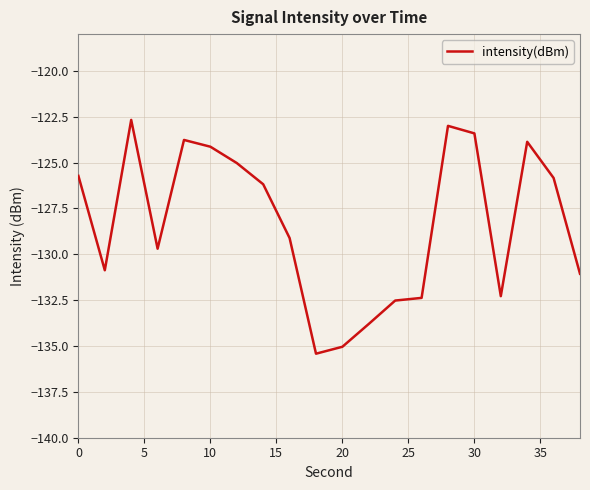

What is the difference between the maximum and minimum values?

12.7